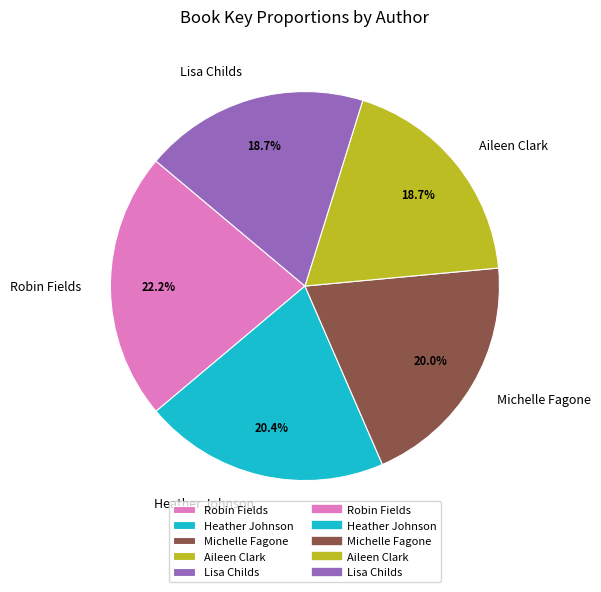

Does Michelle Fagone account for over 50% of the chart?

No